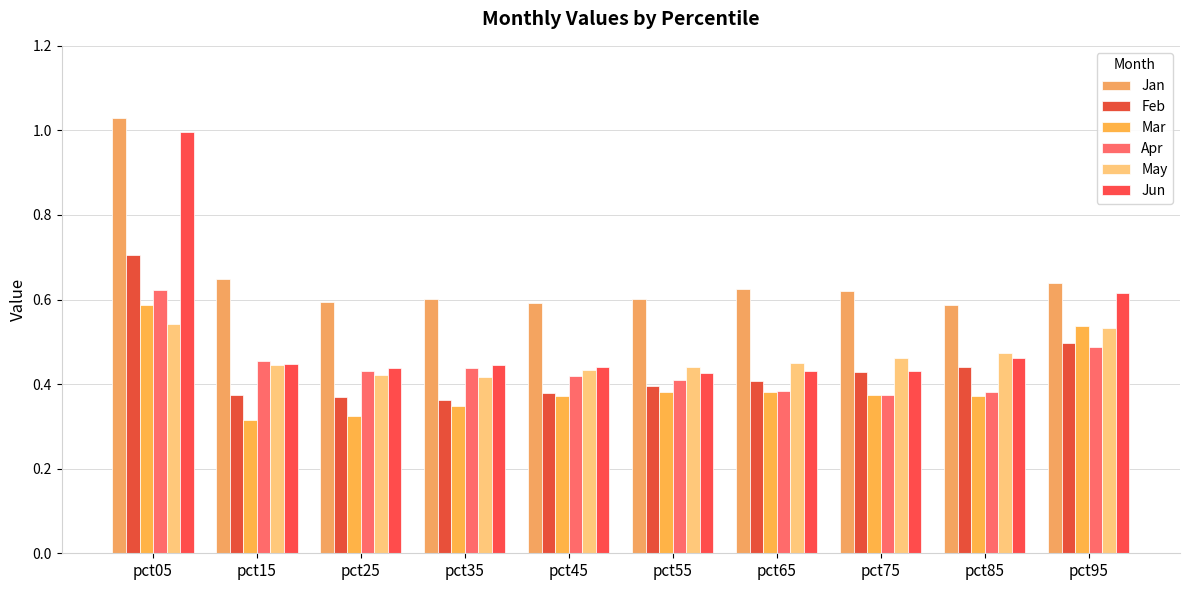

What is the sum of the Jan values at pct35 and pct45?

1.2